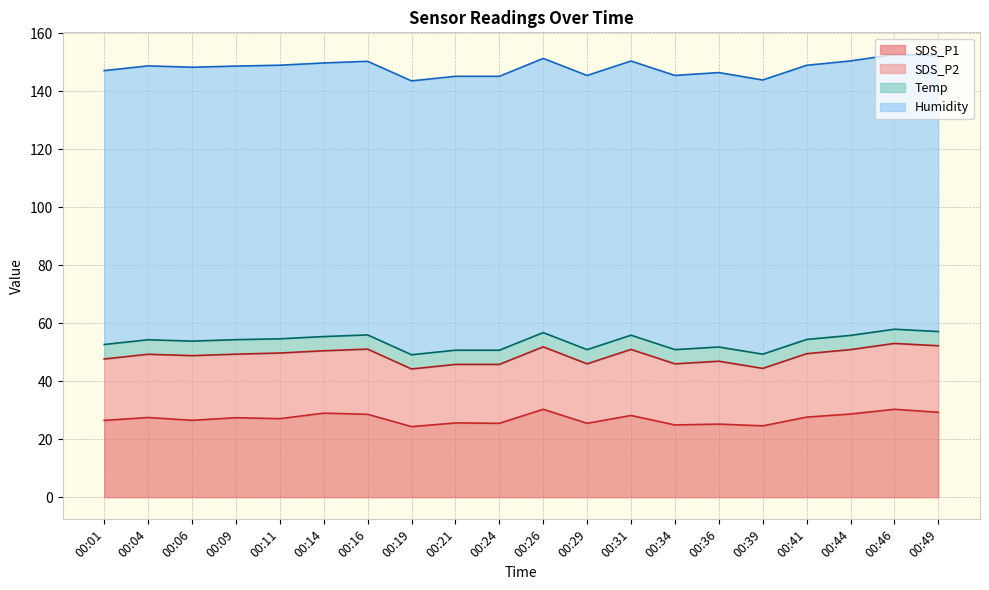

Reading right to left, list all the values displayed in this chart.

SDS_P1: 29.3	30.3	28.7	27.6	24.6	25.2	24.9	28.2	25.5	30.3	25.5	25.6	24.3	28.6	29.0	27.1	27.4	26.5	27.5	26.5
SDS_P2: 22.9	22.7	22.2	21.9	19.8	21.7	21.1	22.8	20.5	21.5	20.3	20.2	19.9	22.5	21.5	22.6	21.9	22.3	21.8	21.2
Temp: 4.9	4.9	4.9	4.9	4.9	4.9	4.9	4.9	4.9	4.9	4.9	4.9	4.9	4.9	4.9	4.9	5.0	5.0	5.0	5.0
Humidity: 95.1	94.7	94.6	94.5	94.5	94.6	94.5	94.5	94.5	94.5	94.4	94.4	94.4	94.3	94.3	94.3	94.3	94.4	94.4	94.4